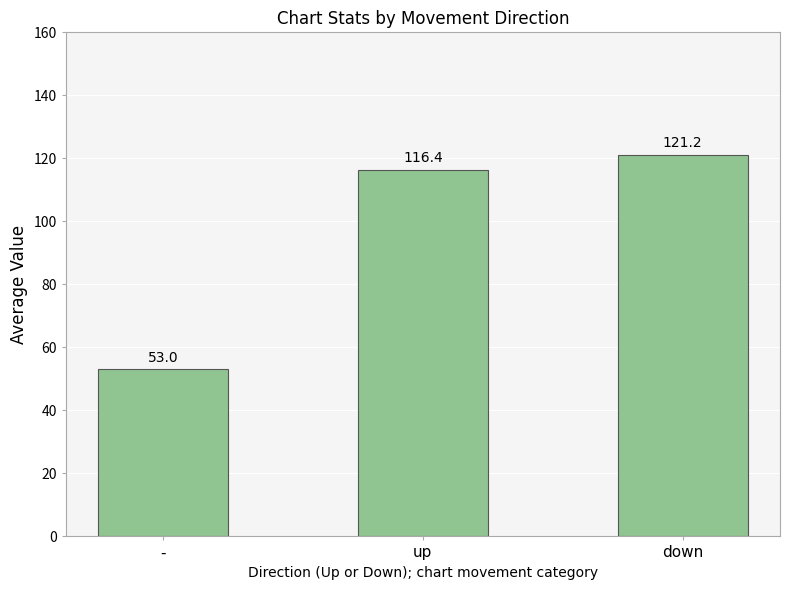

What is the average value?

96.9